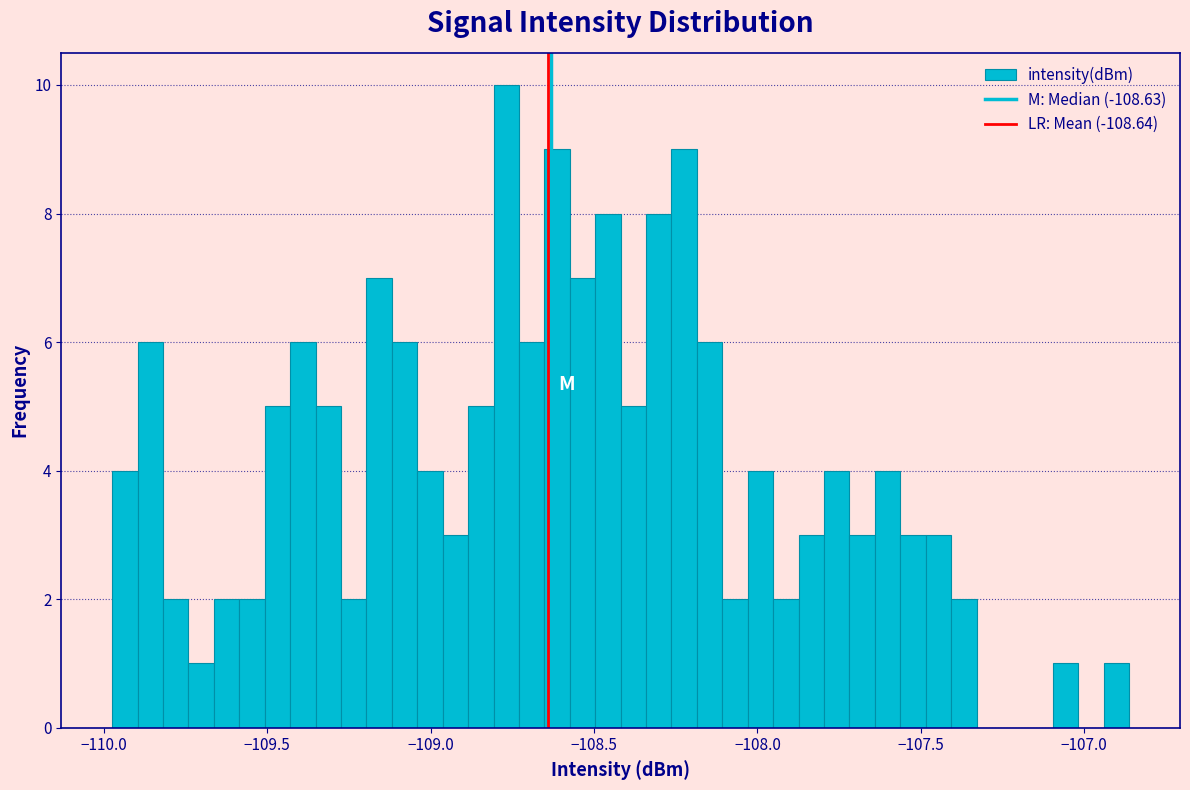

Around what value on the x-axis is the tallest bar? Give the approximate position of its centre, as read against the axis.

-108.75